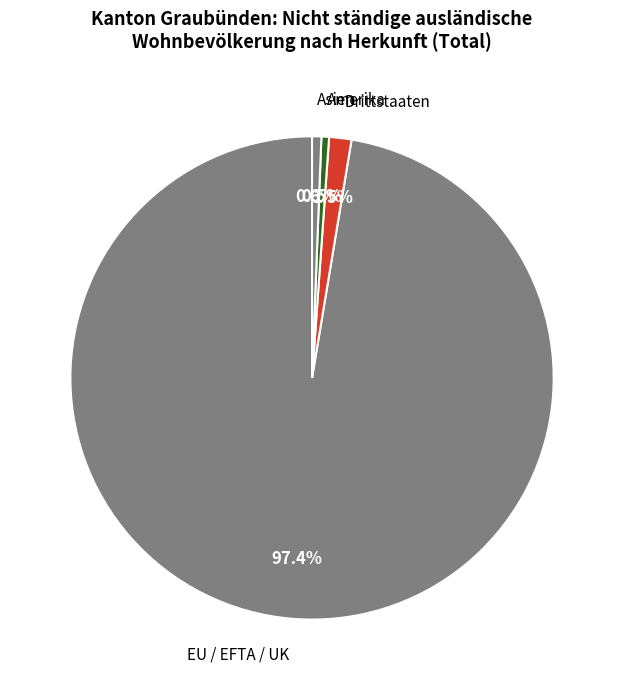

Does Asien account for over 50% of the chart?

No